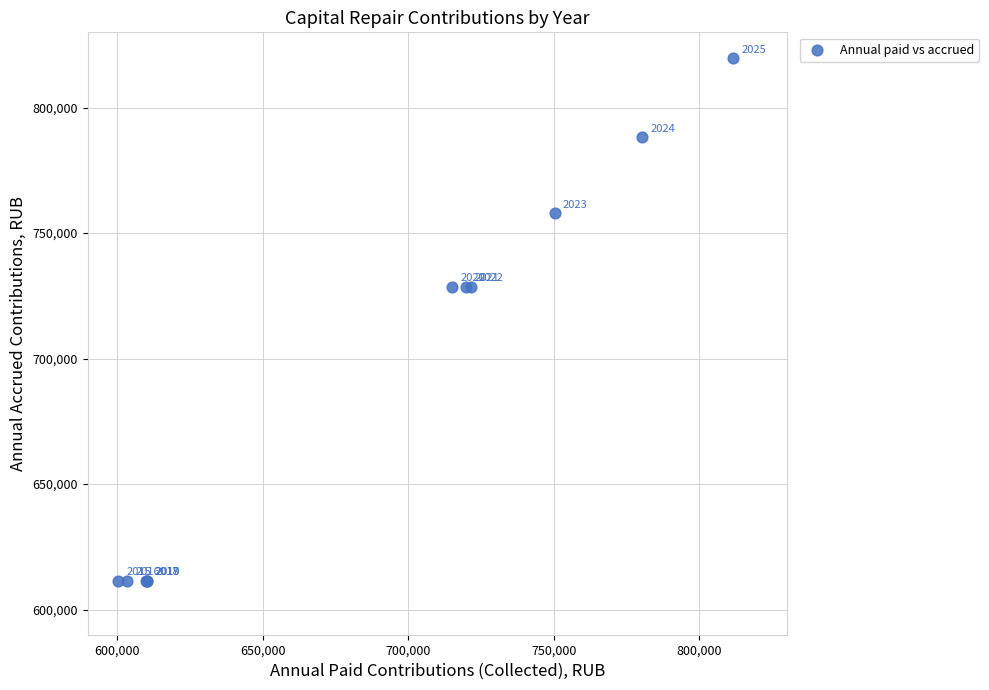

What Y value in the scatter plot is closest to 715595?

728732.9